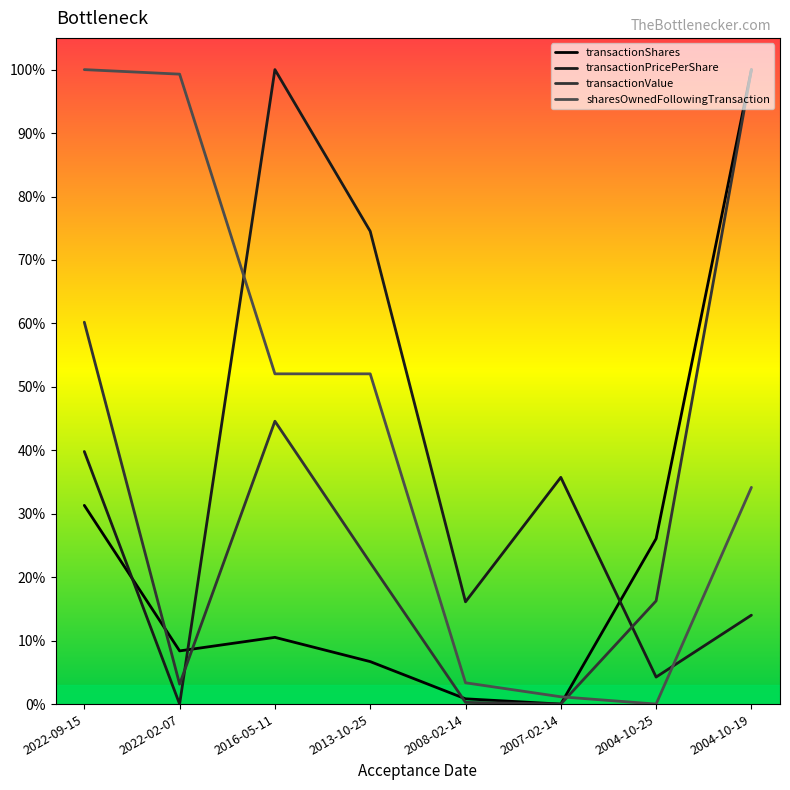

Is the value of transactionPricePerShare at 2013-10-25 greater than the value of transactionValue at 2004-10-19?

No